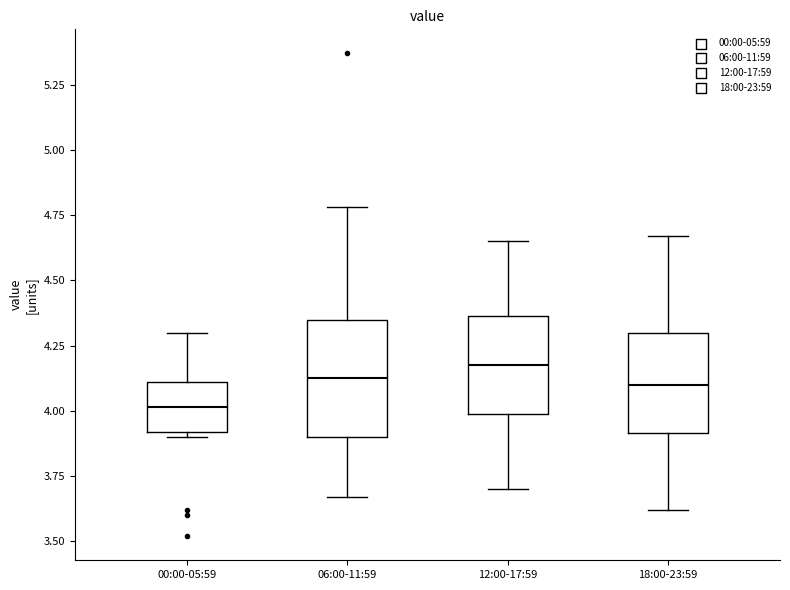

Which box's median line is the highest?

12:00-17:59